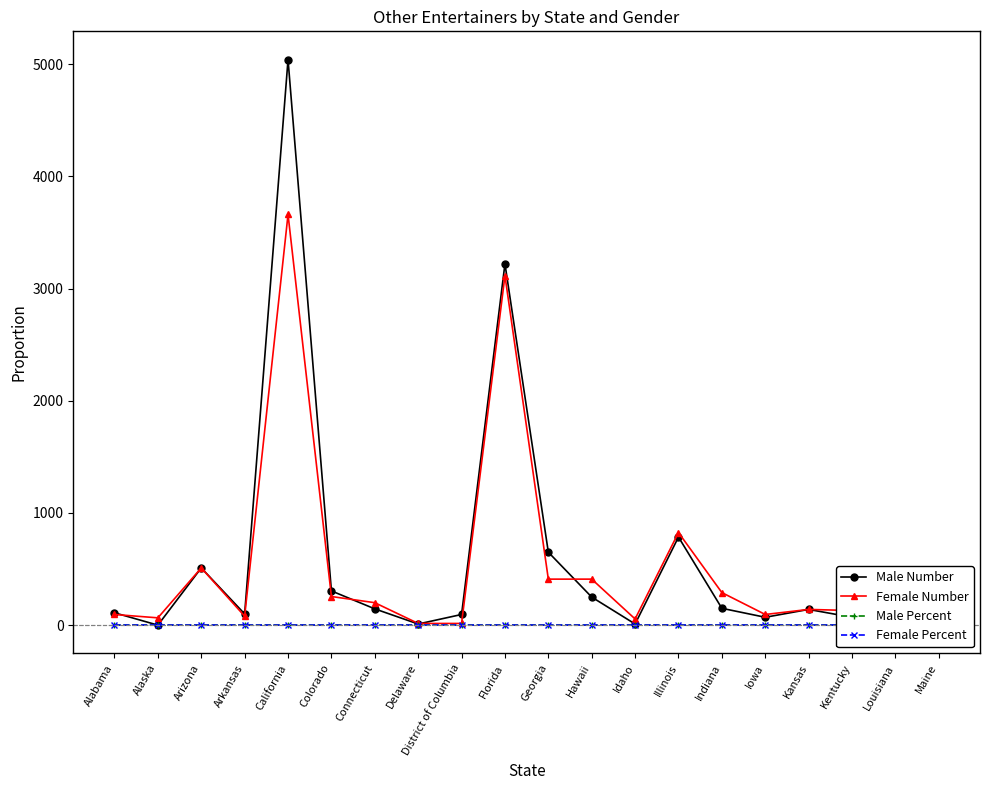

Where is the first local maximum for Male Number?

Arizona